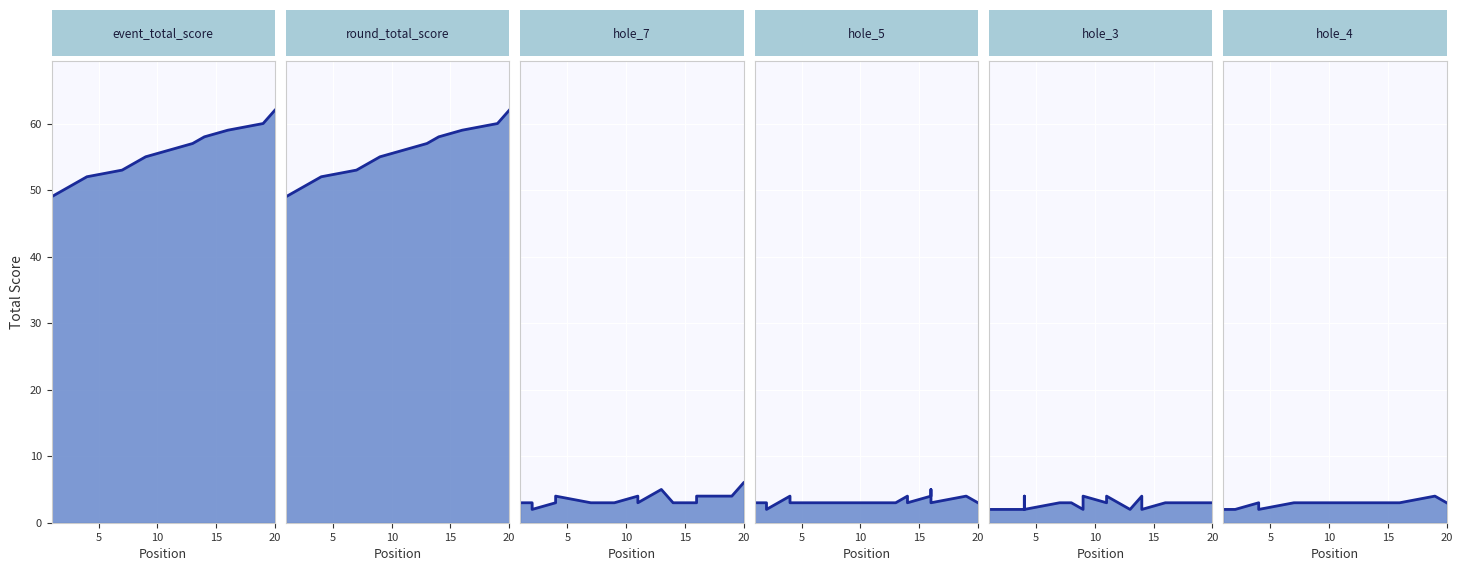

How many values in the hole_4_line series are below 3?

5